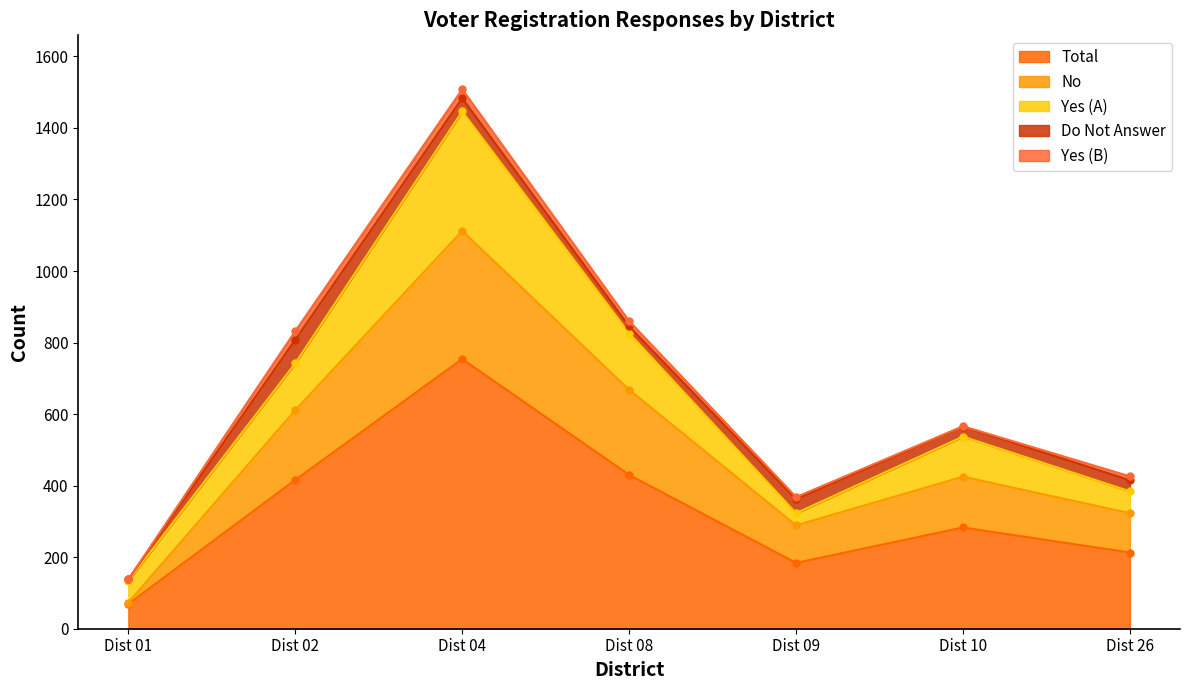

What is the difference between the maximum and minimum values in the Do Not Answer series?

62